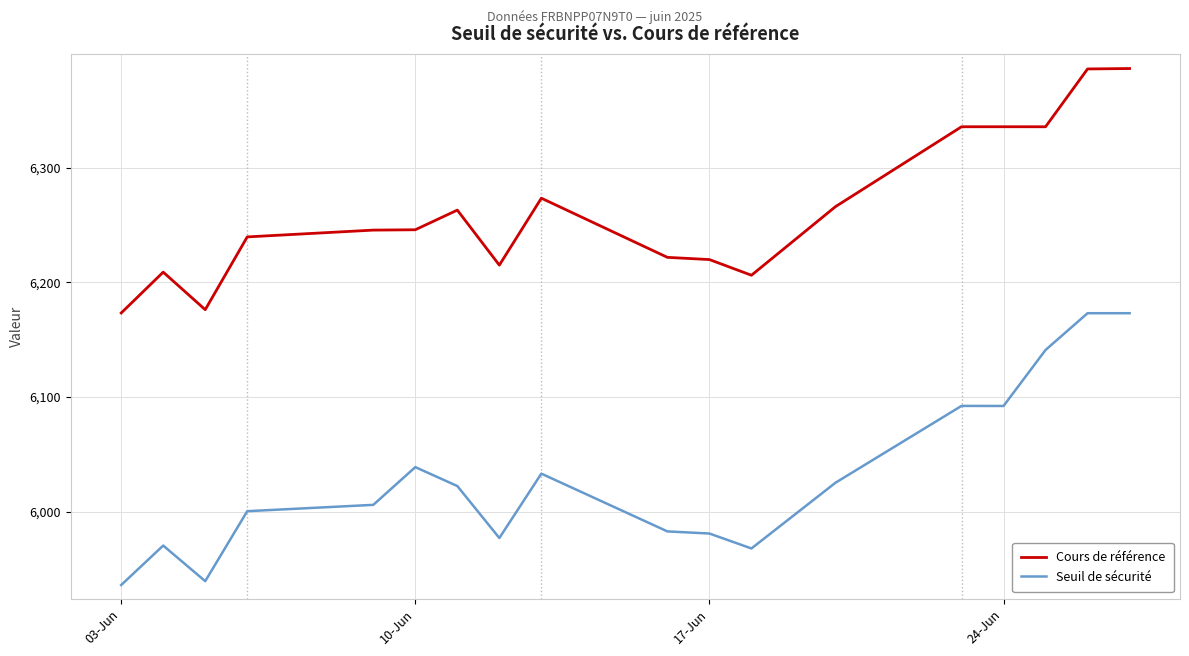

True or false: Seuil de sécurité and Cours de référence intersect in this chart.

False